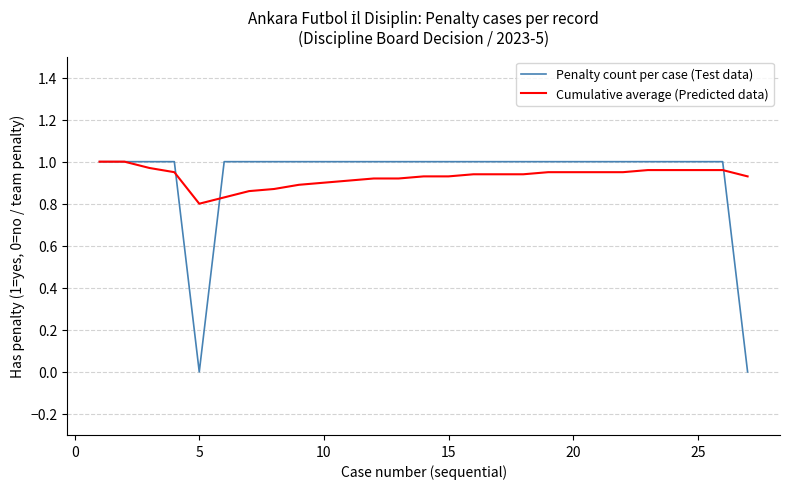

Which series has the widest spread of values?

Penalty count per case (Test data)